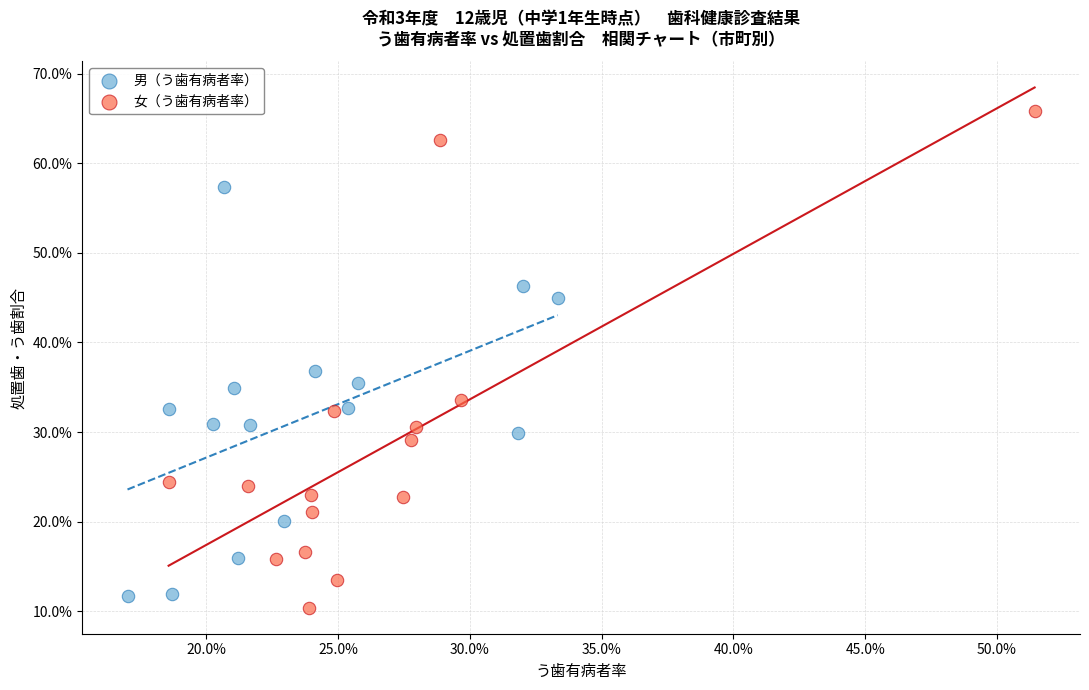

What are all the series names shown in the legend?

男（う歯有病者率）, 女（う歯有病者率）